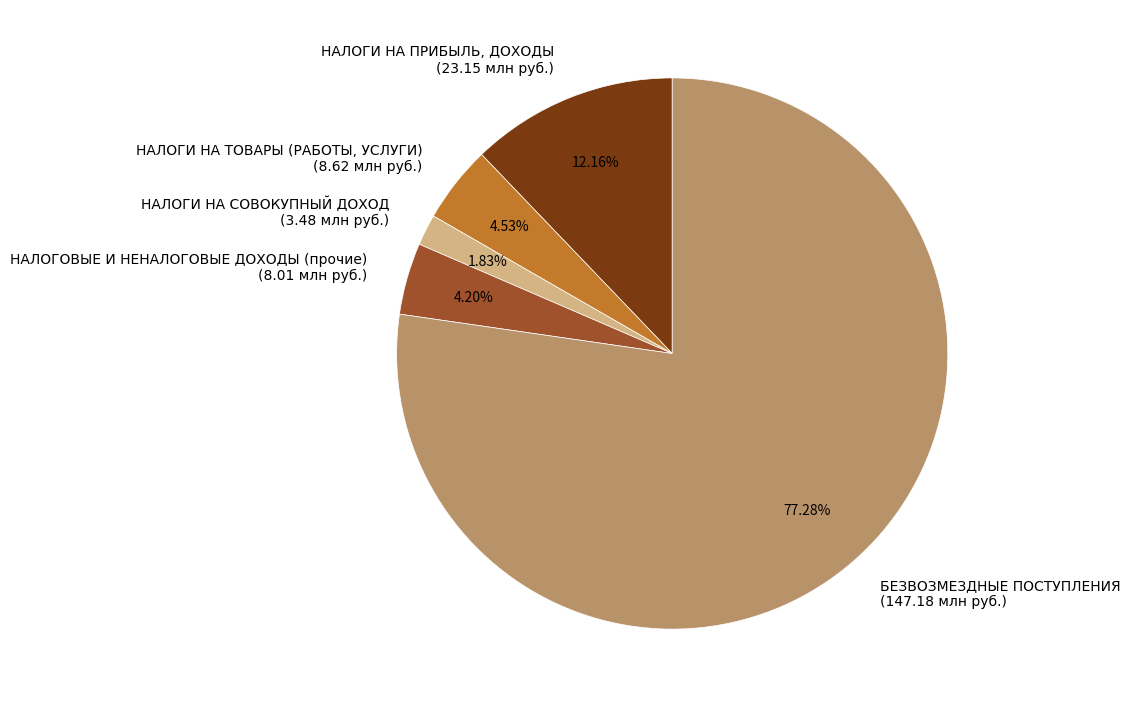

What is the largest slice in the pie chart?

БЕЗВОЗМЕЗДНЫЕ ПОСТУПЛЕНИЯ